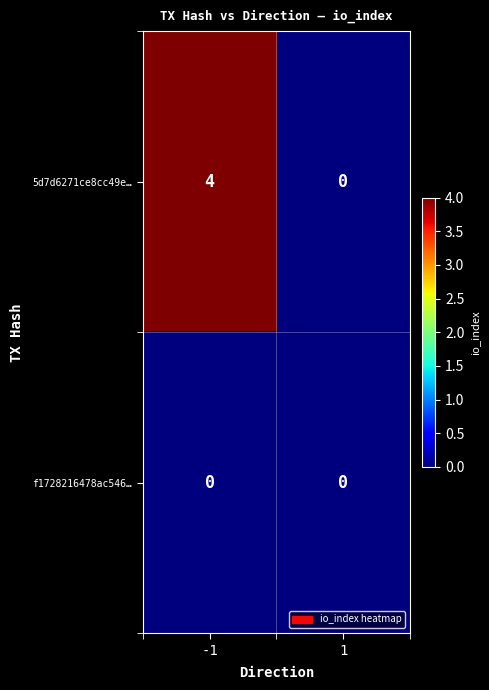

True or false: 5d7d6271ce8cc49e… has a value of 6 at -1.

False